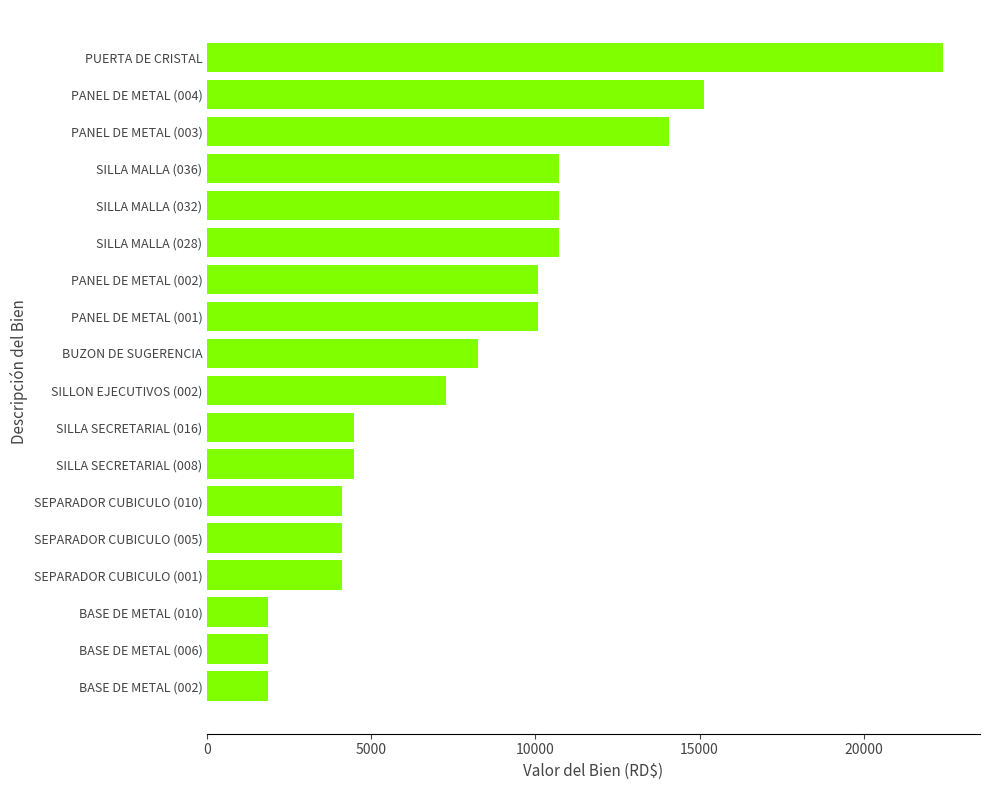

What is the sum of all values?

146319.9